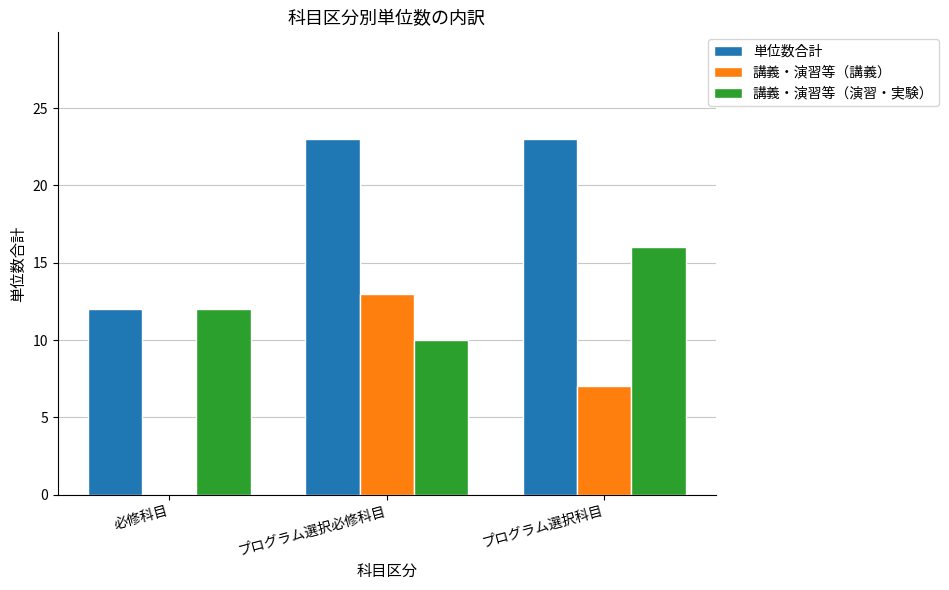

Which series changed the most between 必修科目 and プログラム選択必修科目?

講義・演習等（講義）